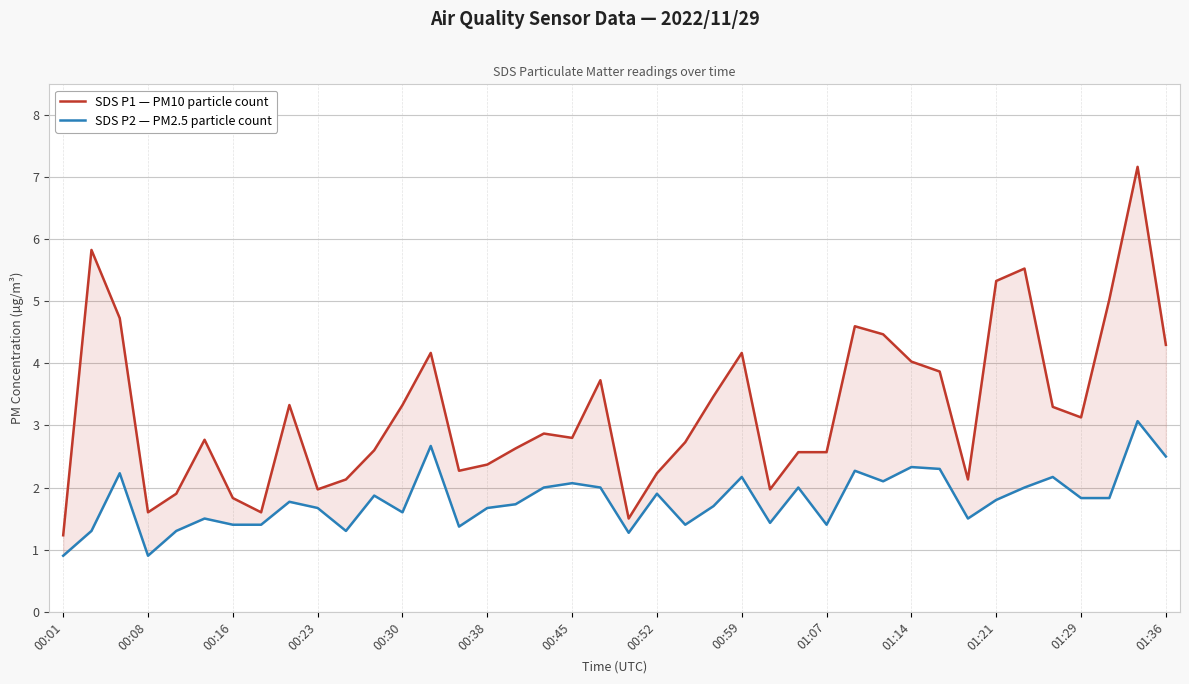

At which category does the chart reach its peak across all series?

38